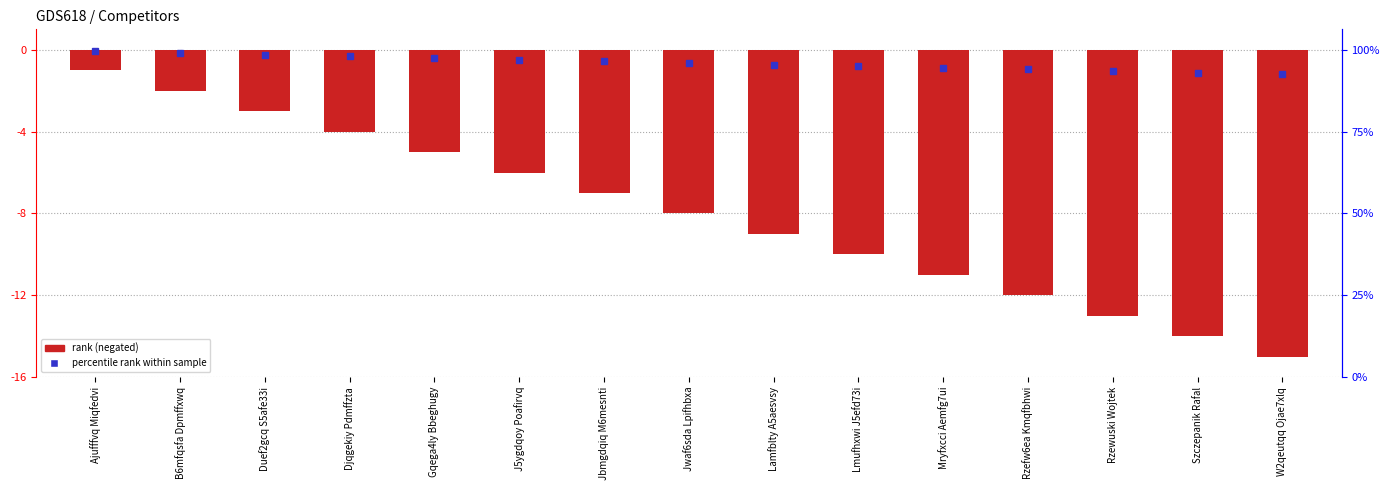

Reading right to left, what are all the values shown in this chart?

W2qeutqq Ojae7xlq=-15	Szczepanik Rafal=-14	Rzewuski Wojtek=-13	Rzefw6ea Kmqfbhwi=-12	Mryfxcci Aemfg7ui=-11	Lmufhxwi J5efd73i=-10	Lamfblty A5aesvsy=-9	Jwaf6sda Lpifhbxa=-8	Jbmgdqiq M6mesnti=-7	J5ygdqoy Poafirvq=-6	Gqega4ly Bbeghugy=-5	Djqgekiy Pdmffzta=-4	Duef2gcq S5afe33i=-3	B6mfqsfa Dpmffxwq=-2	Ajufffvq Miqfedvi=-1